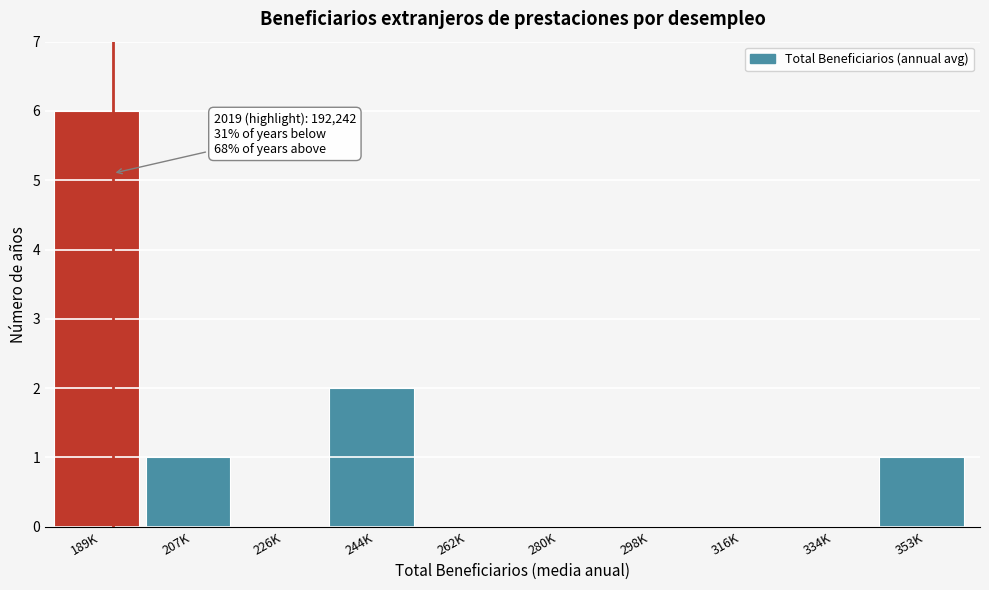

Reading left to right, extract all data points from this chart.

189K=6	207K=1	226K=0	244K=2	262K=0	280K=0	298K=0	316K=0	334K=0	353K=1